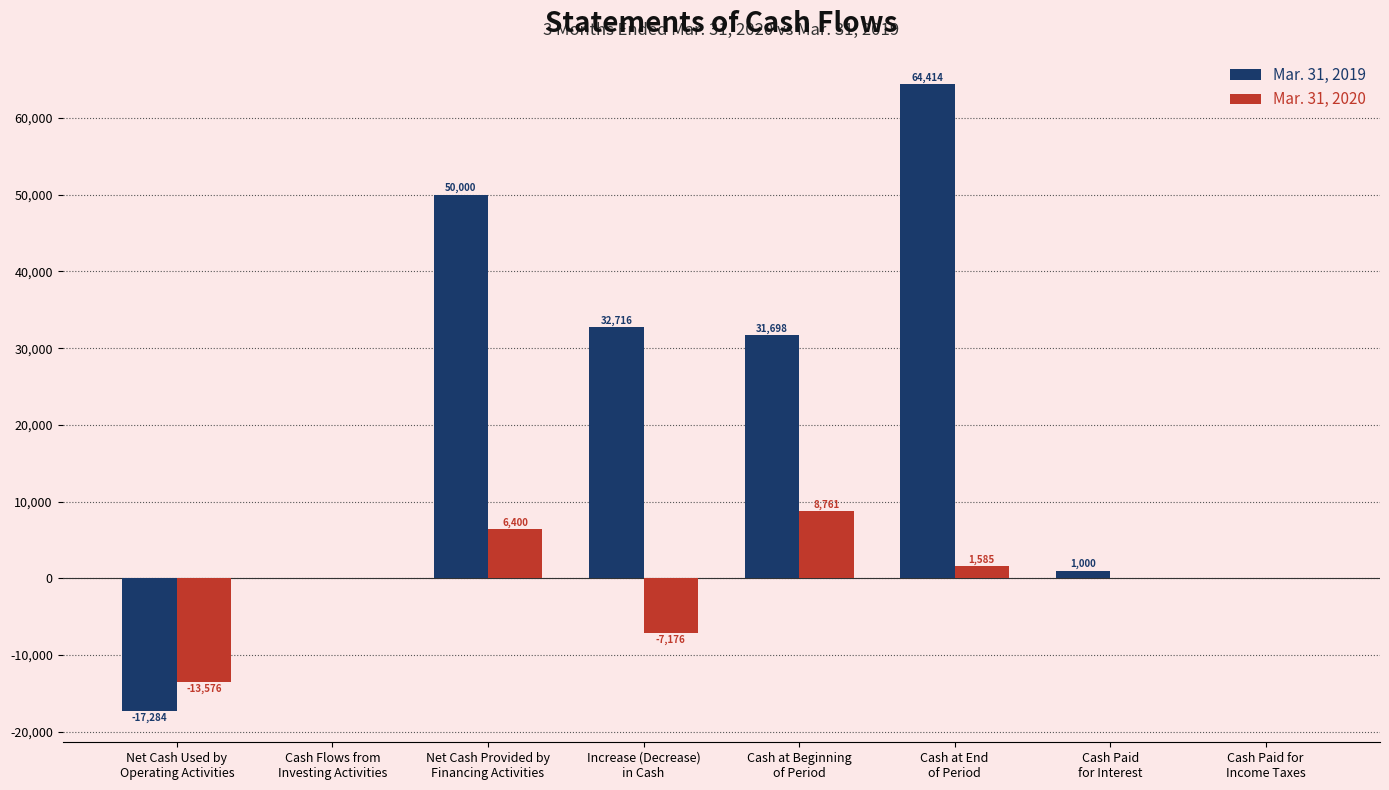

Reading left to right, transcribe all the data shown in this chart.

Mar. 31, 2019: -17284	0	50000	32716	31698	64414	1000	0
Mar. 31, 2020: -13576	0	6400	-7176	8761	1585	0	0